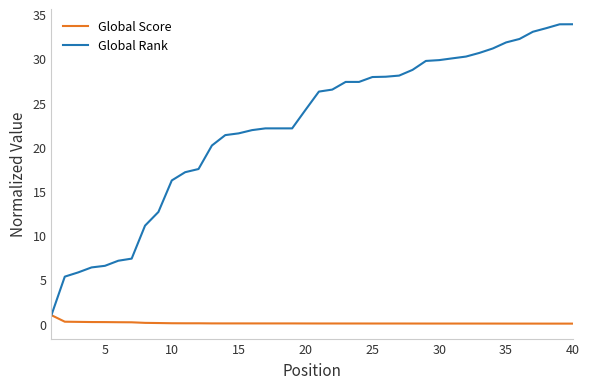

What is the greatest value displayed?

33.9